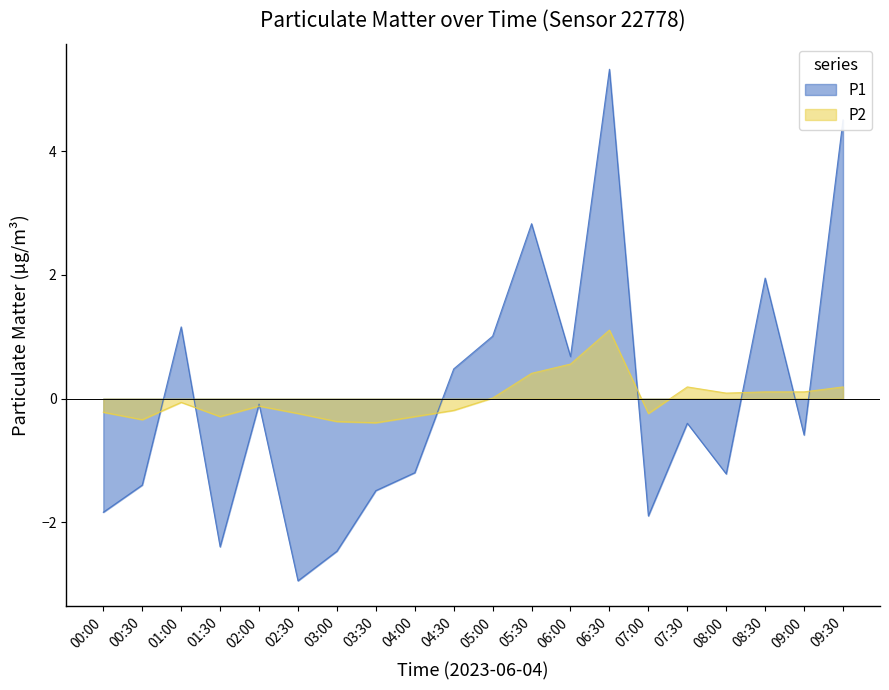

At which category does P1 reach its first local peak?

01:00